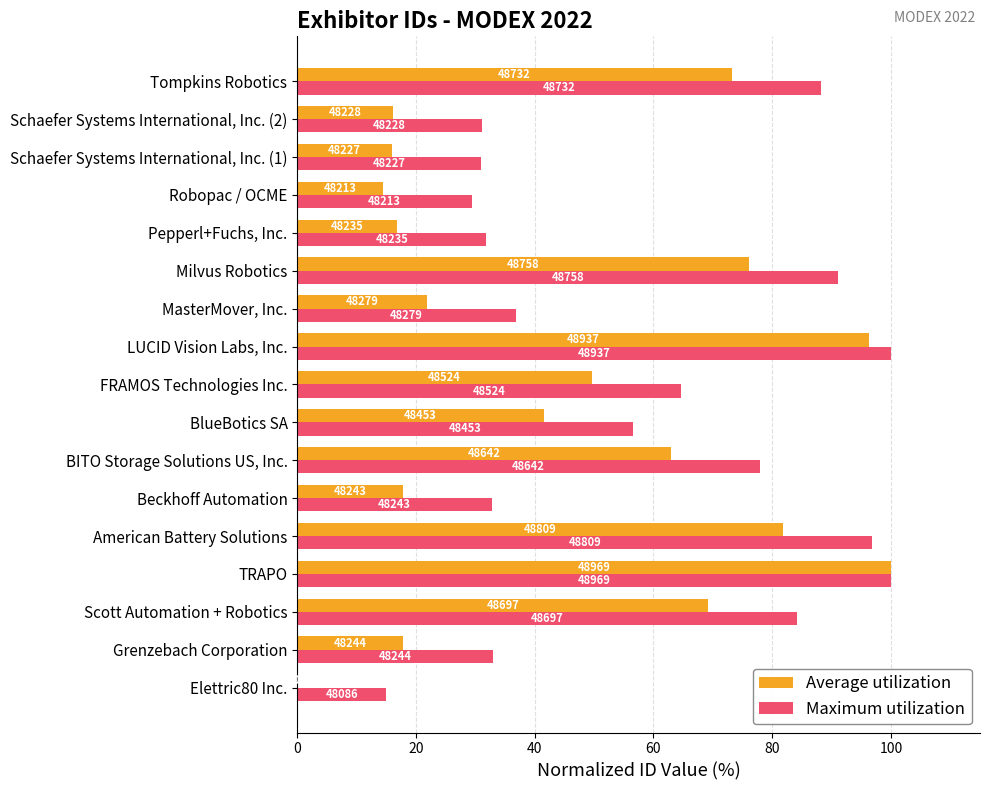

Where is Average utilization nearest to the value 50?

FRAMOS Technologies Inc.